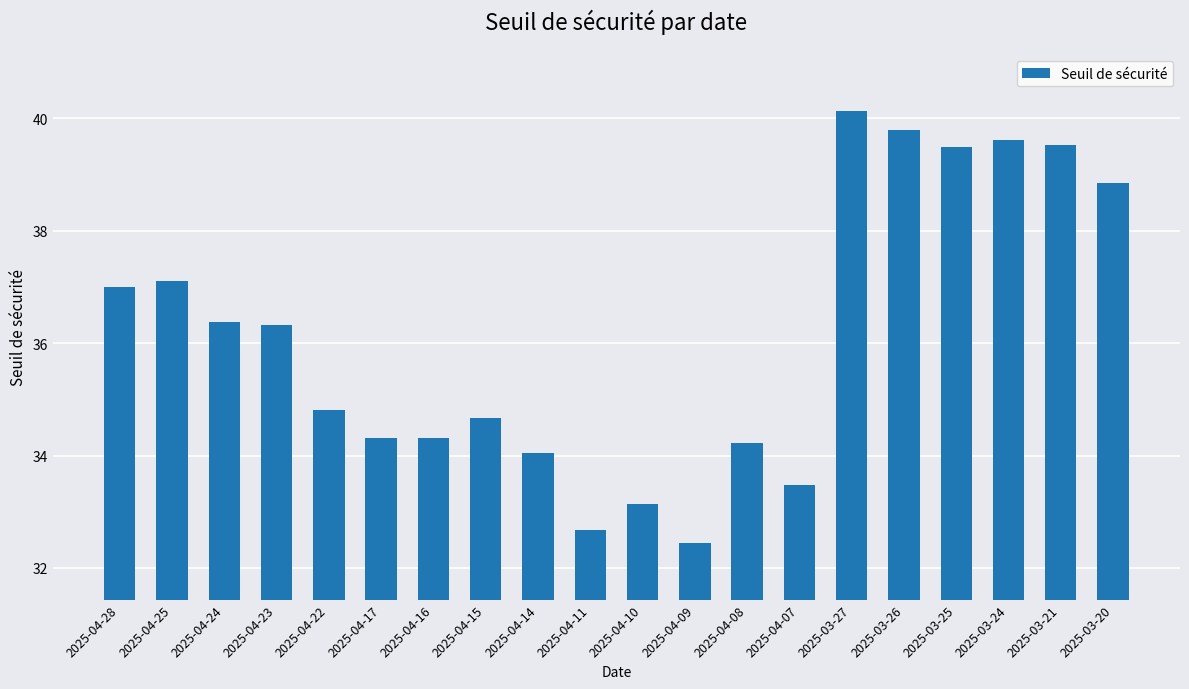

What is the label of the 9th bar from the left?

2025-04-14